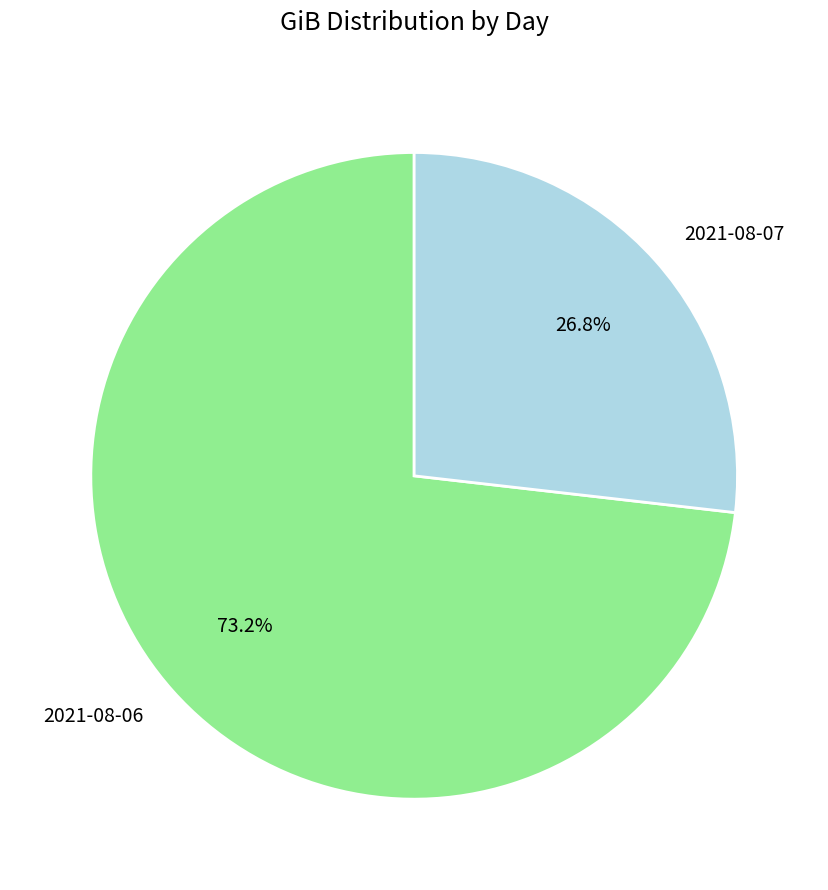

What percentage is NOT represented by 2021-08-06?

26.8%